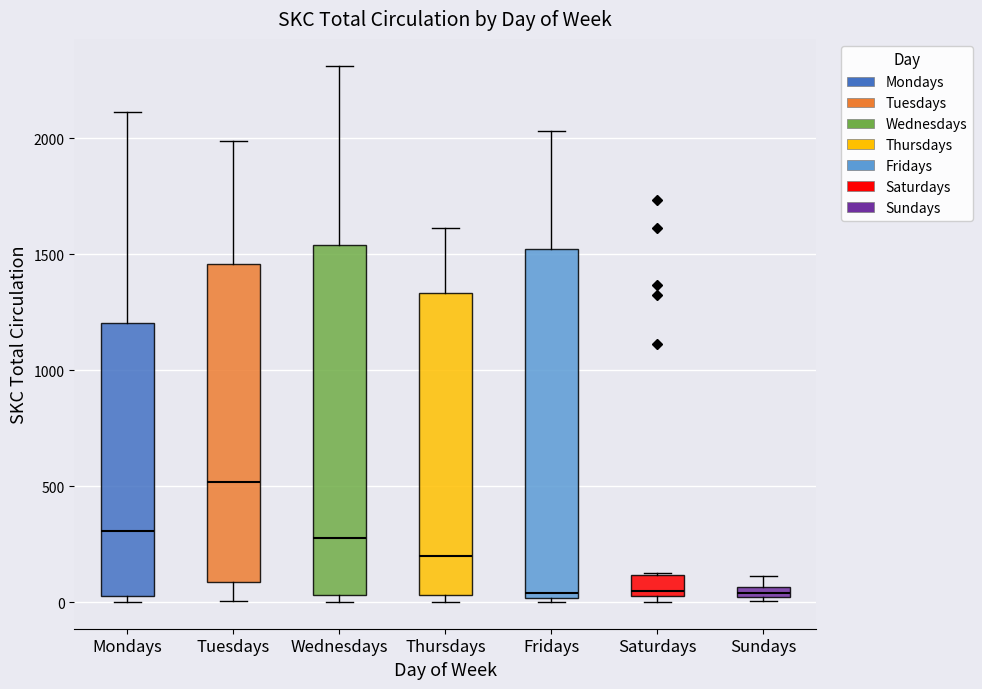

Where is the upper edge of the box for Sundays on the y-axis? The values are not printed on the chart, so give them approximately, as read against the axis.

50